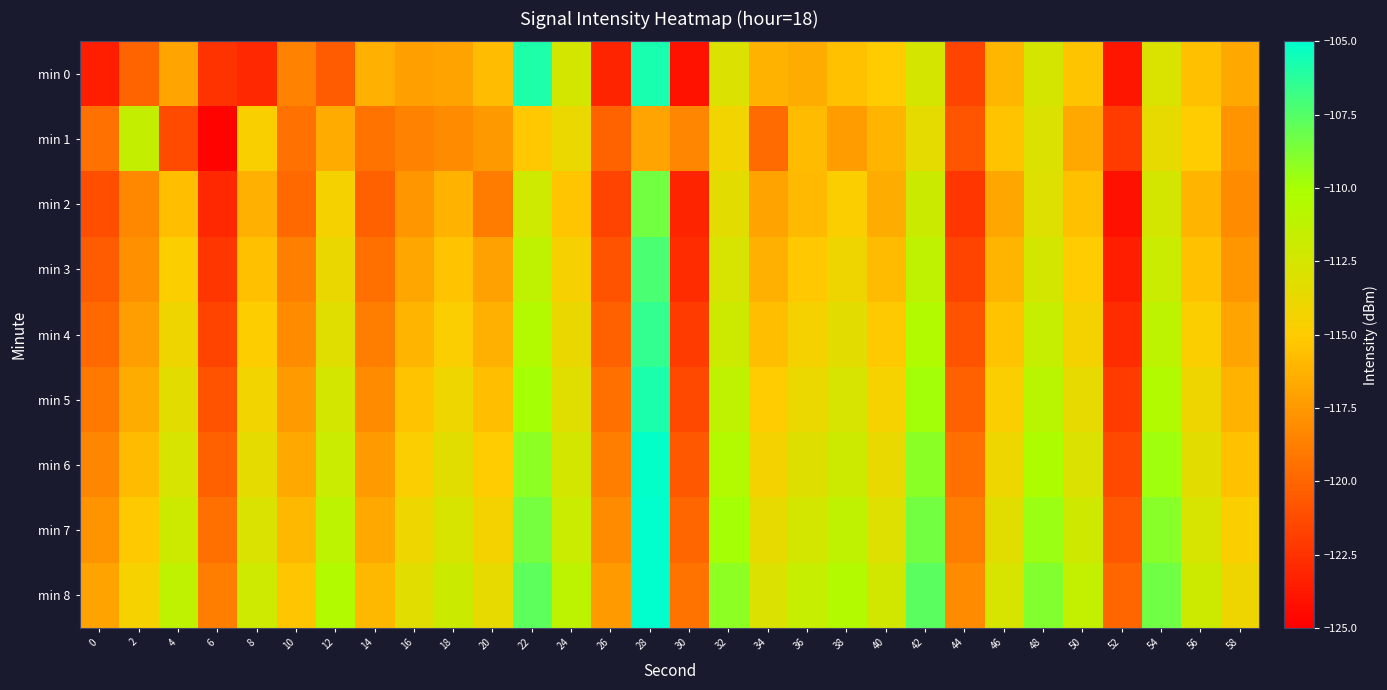

What is the minimum value shown in the chart?

-124.8